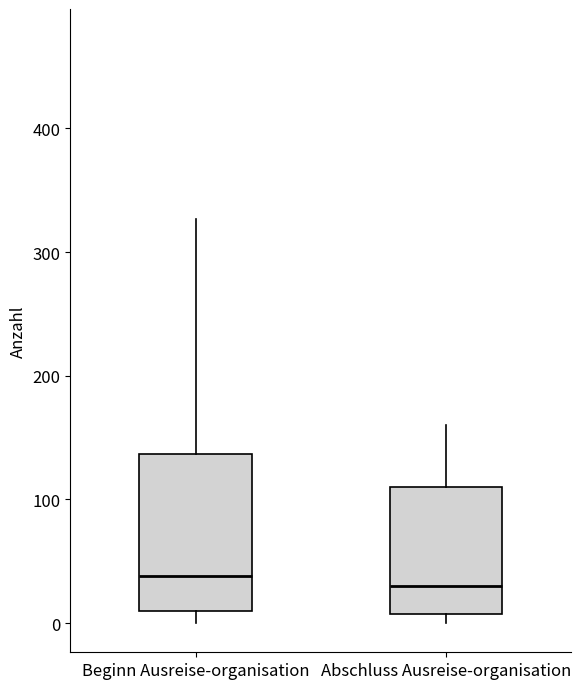

Comparing the boxes themselves (not the whiskers), which one is the tallest?

Beginn Ausreise-organisation